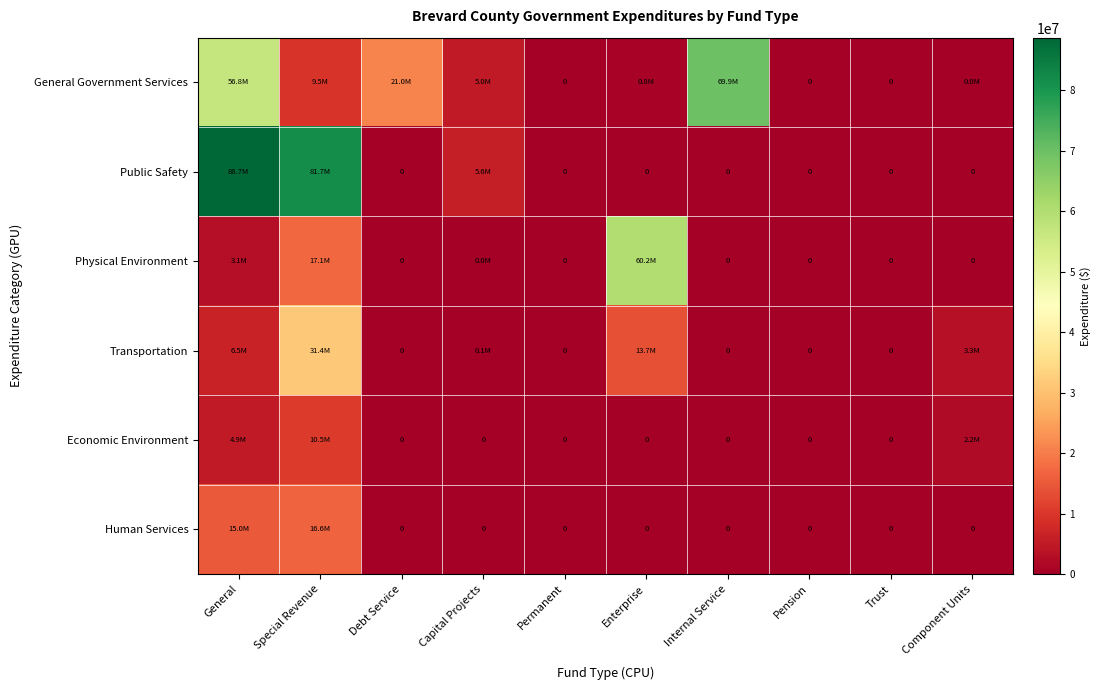

At which category is the sum across all series the highest?

General